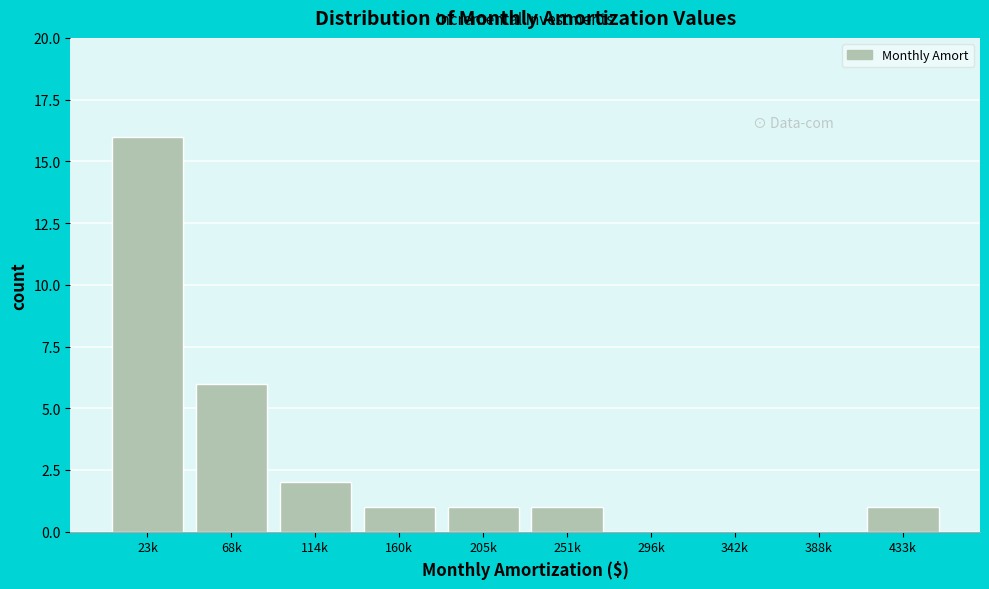

Reading left to right, extract all data points from this chart.

23k=16	68k=6	114k=2	160k=1	205k=1	251k=1	296k=0	342k=0	388k=0	433k=1